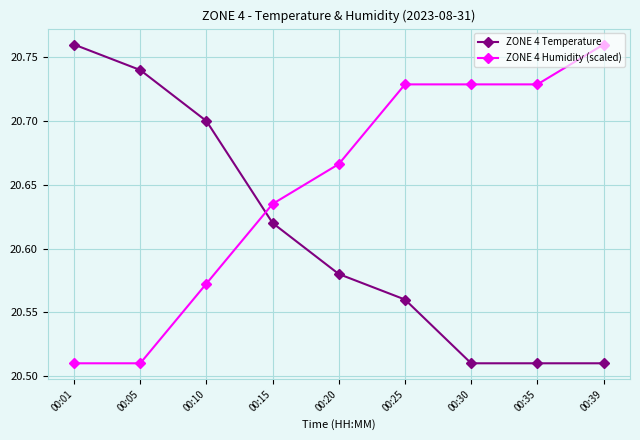

Is it true that ZONE 4 Temperature equals 8.8 at 00:20?

False